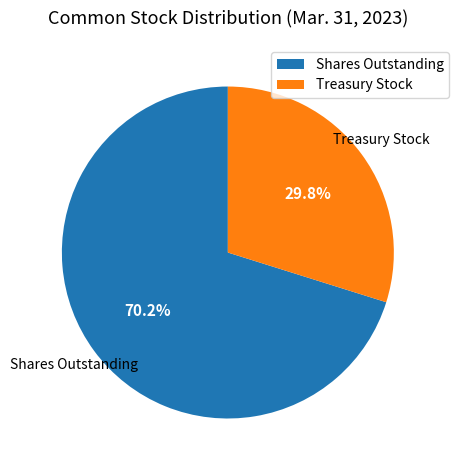

What percentage do Shares Outstanding and Treasury Stock together represent?

100.0%